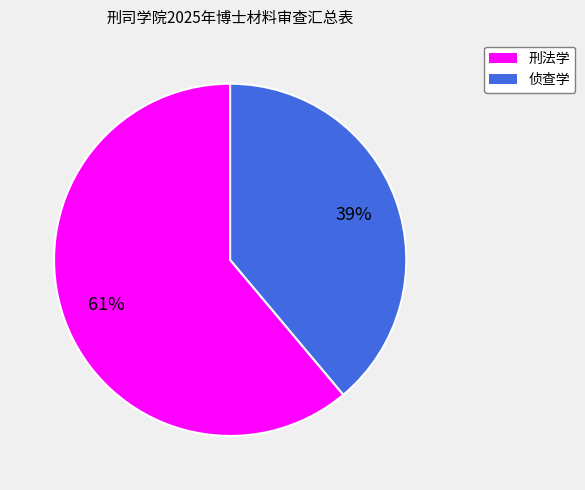

To the nearest percent, what is the difference between the 侦查学 and 刑法学 slice percentages?

22%